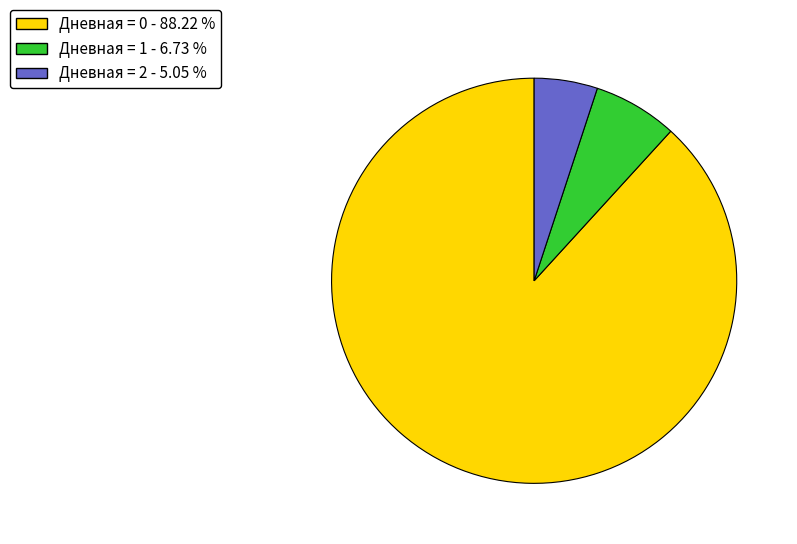

Does any single category account for the majority?

Yes